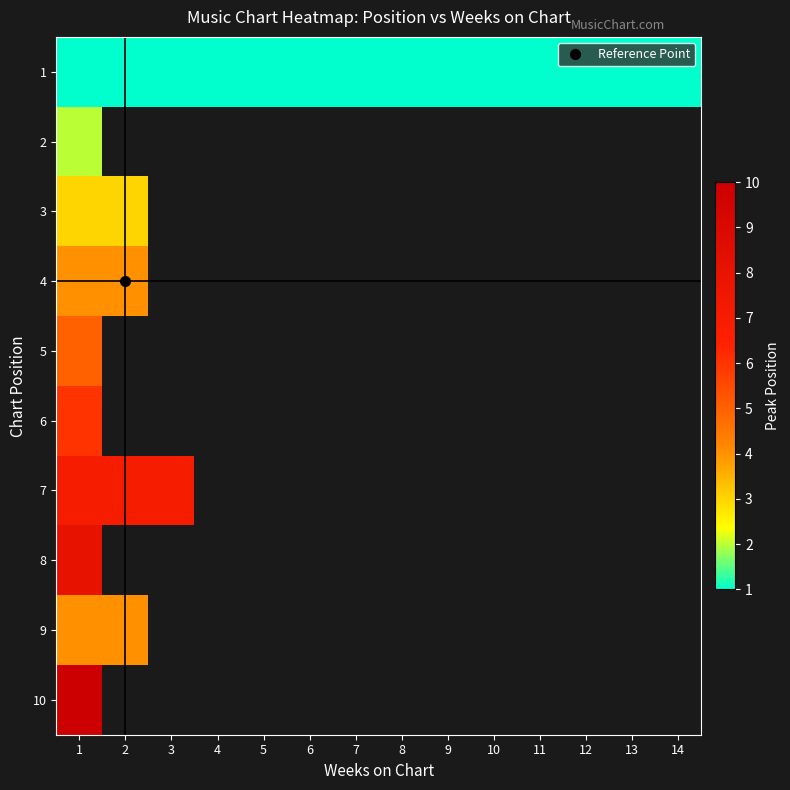

At which label does 5 reach its peak?

1